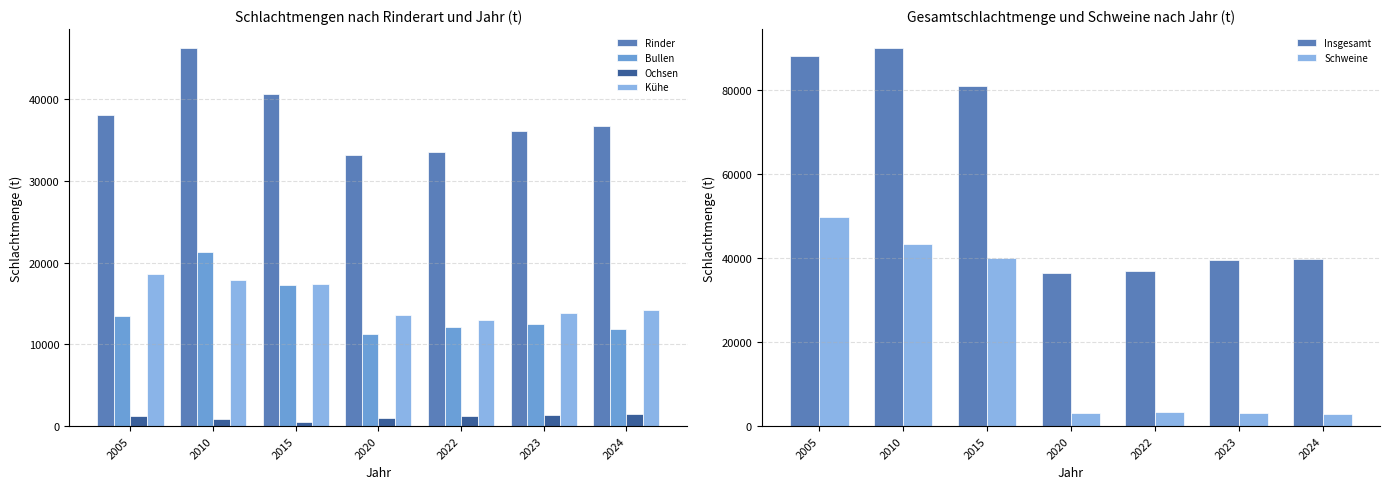

The Insgesamt series shows 39707 at 2024. True or false?

True